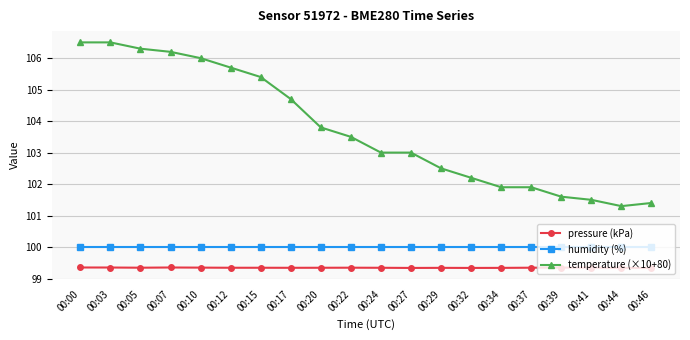

What is the total value across all series at 00:03?

305.9